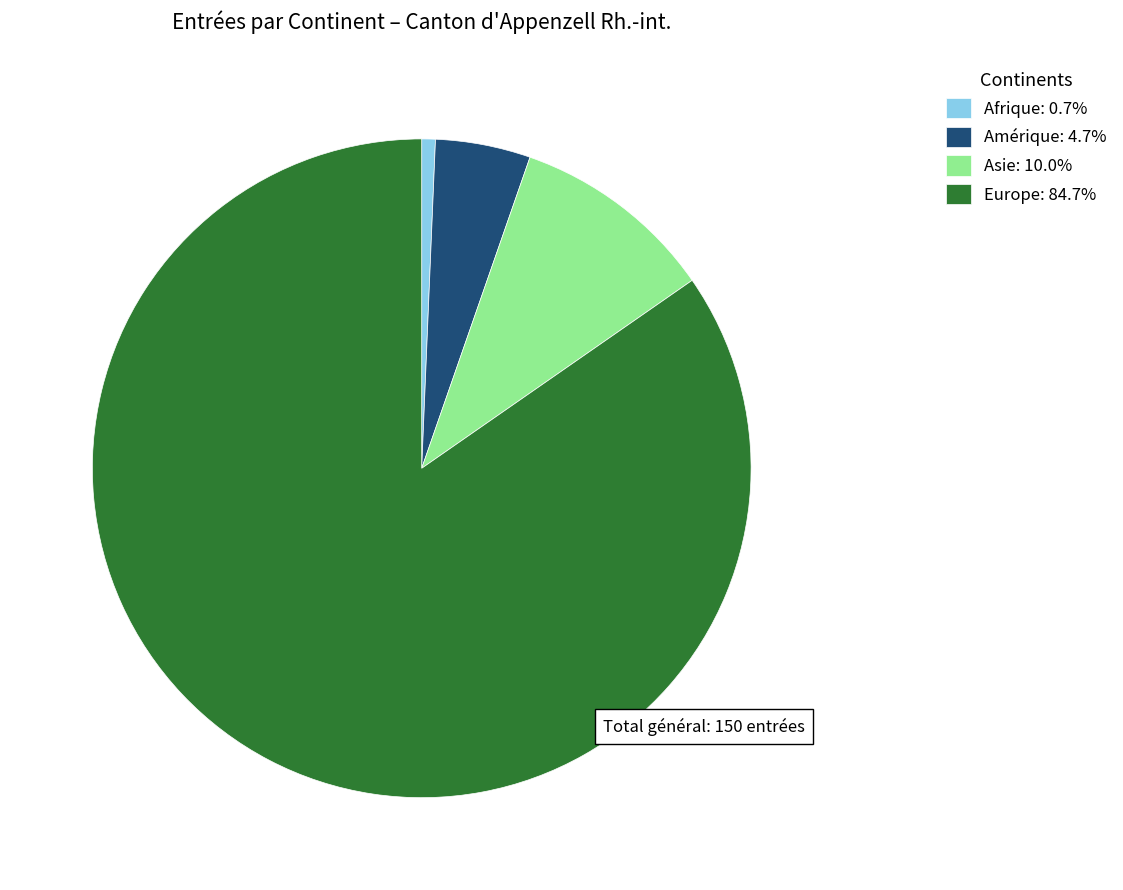

Approximately how many times larger is the value at Europe: 84.7% compared to Amérique: 4.7%?

18.1